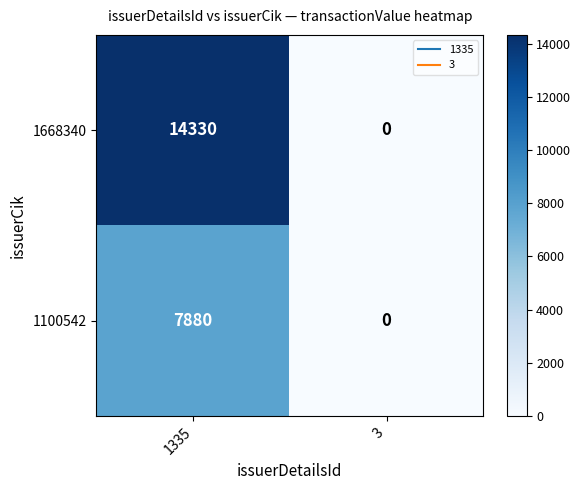

Which series has the largest range (max minus min)?

1668340